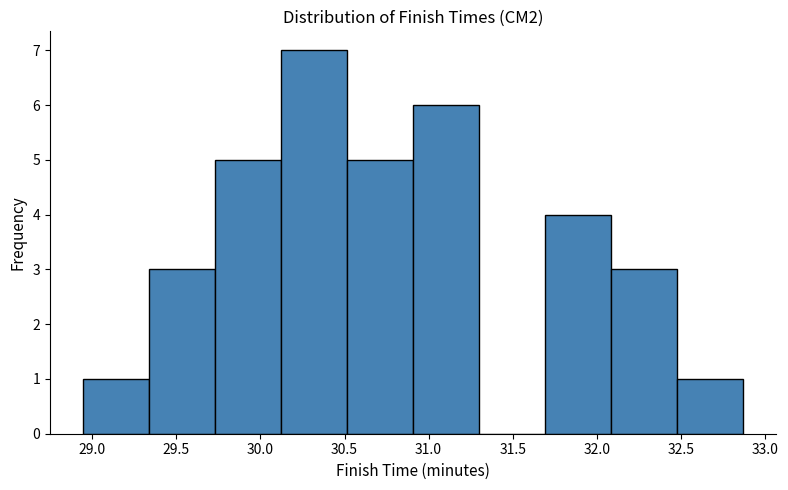

Which range on the x-axis has the tallest bar?

30.10 to 30.50